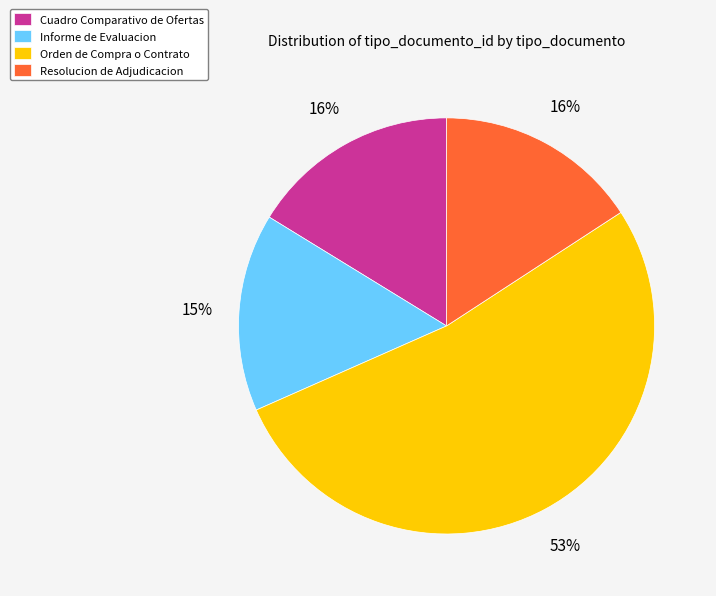

Combined, do Resolucion de Adjudicacion and Informe de Evaluacion account for over 50%?

No